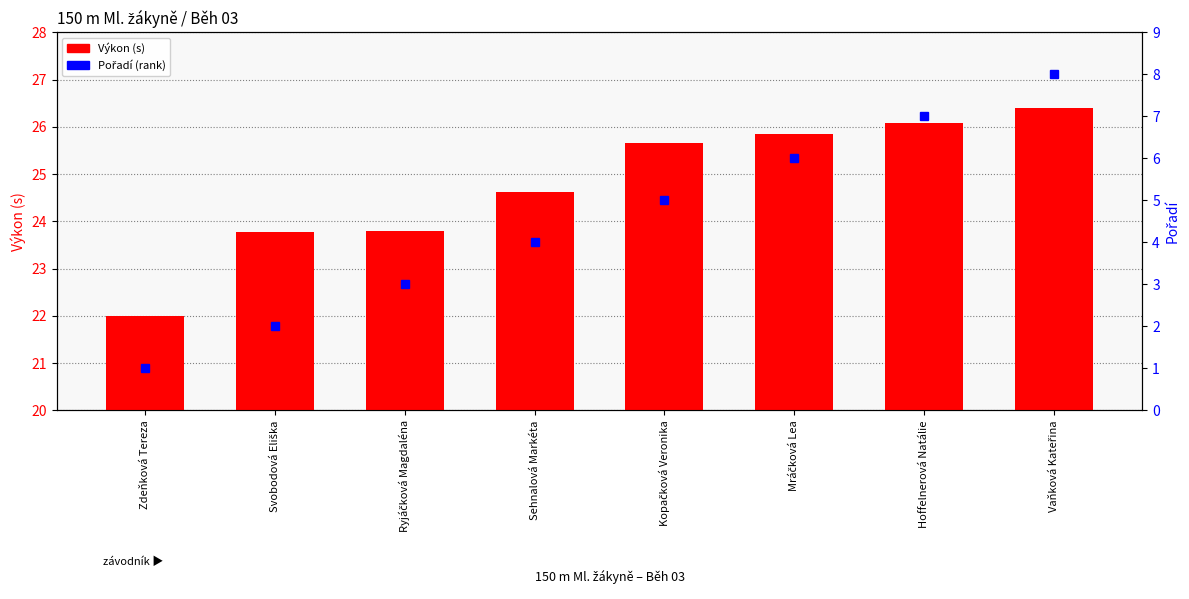

The Pořadí series shows 3.0 at Ryjáčková Magdaléna. True or false?

True